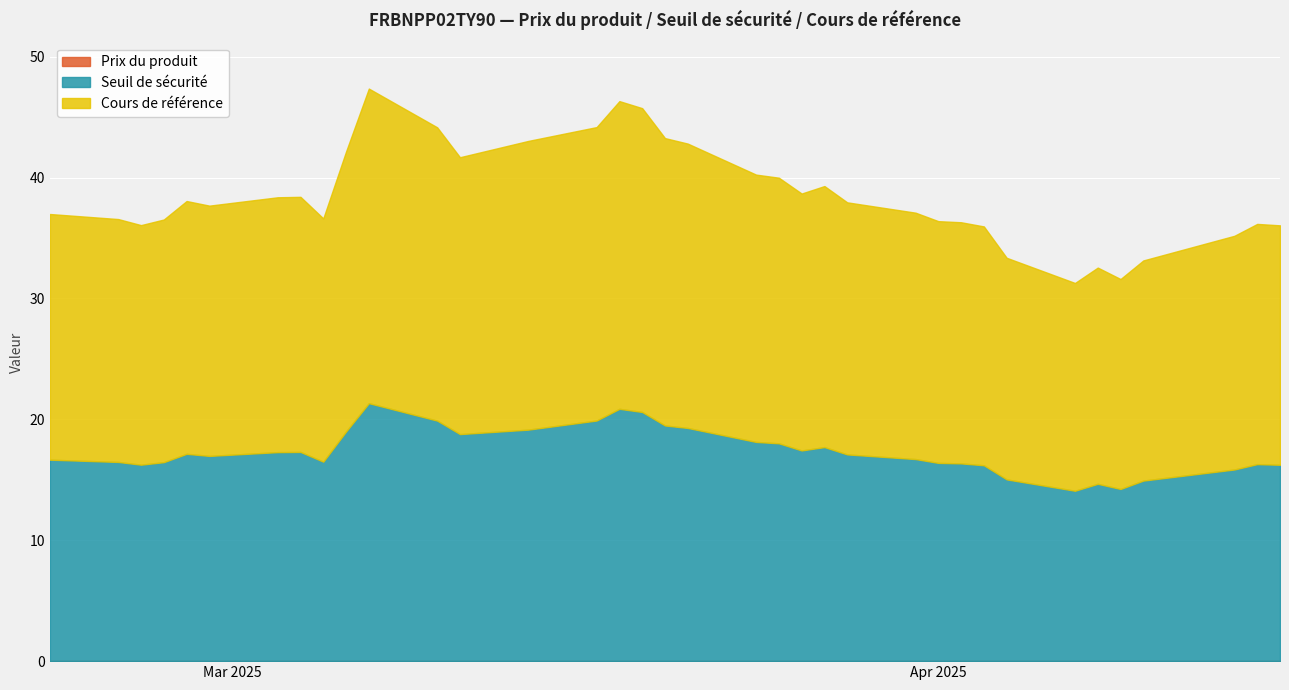

At which category is the sum across all series the highest?

2025-03-07